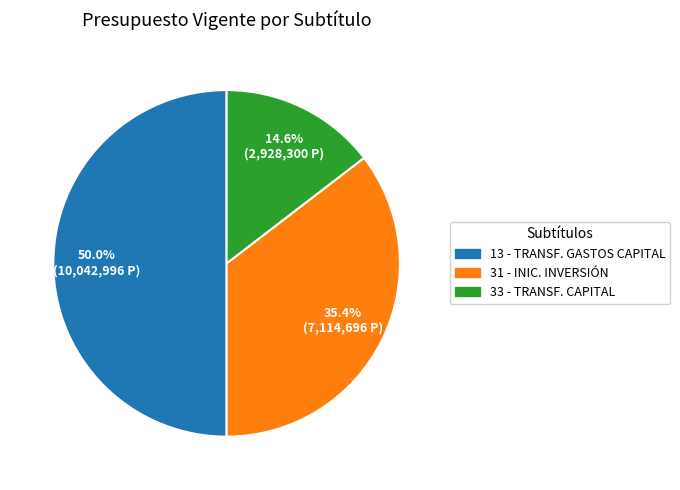

To the nearest percent, what is the average slice percentage?

33%